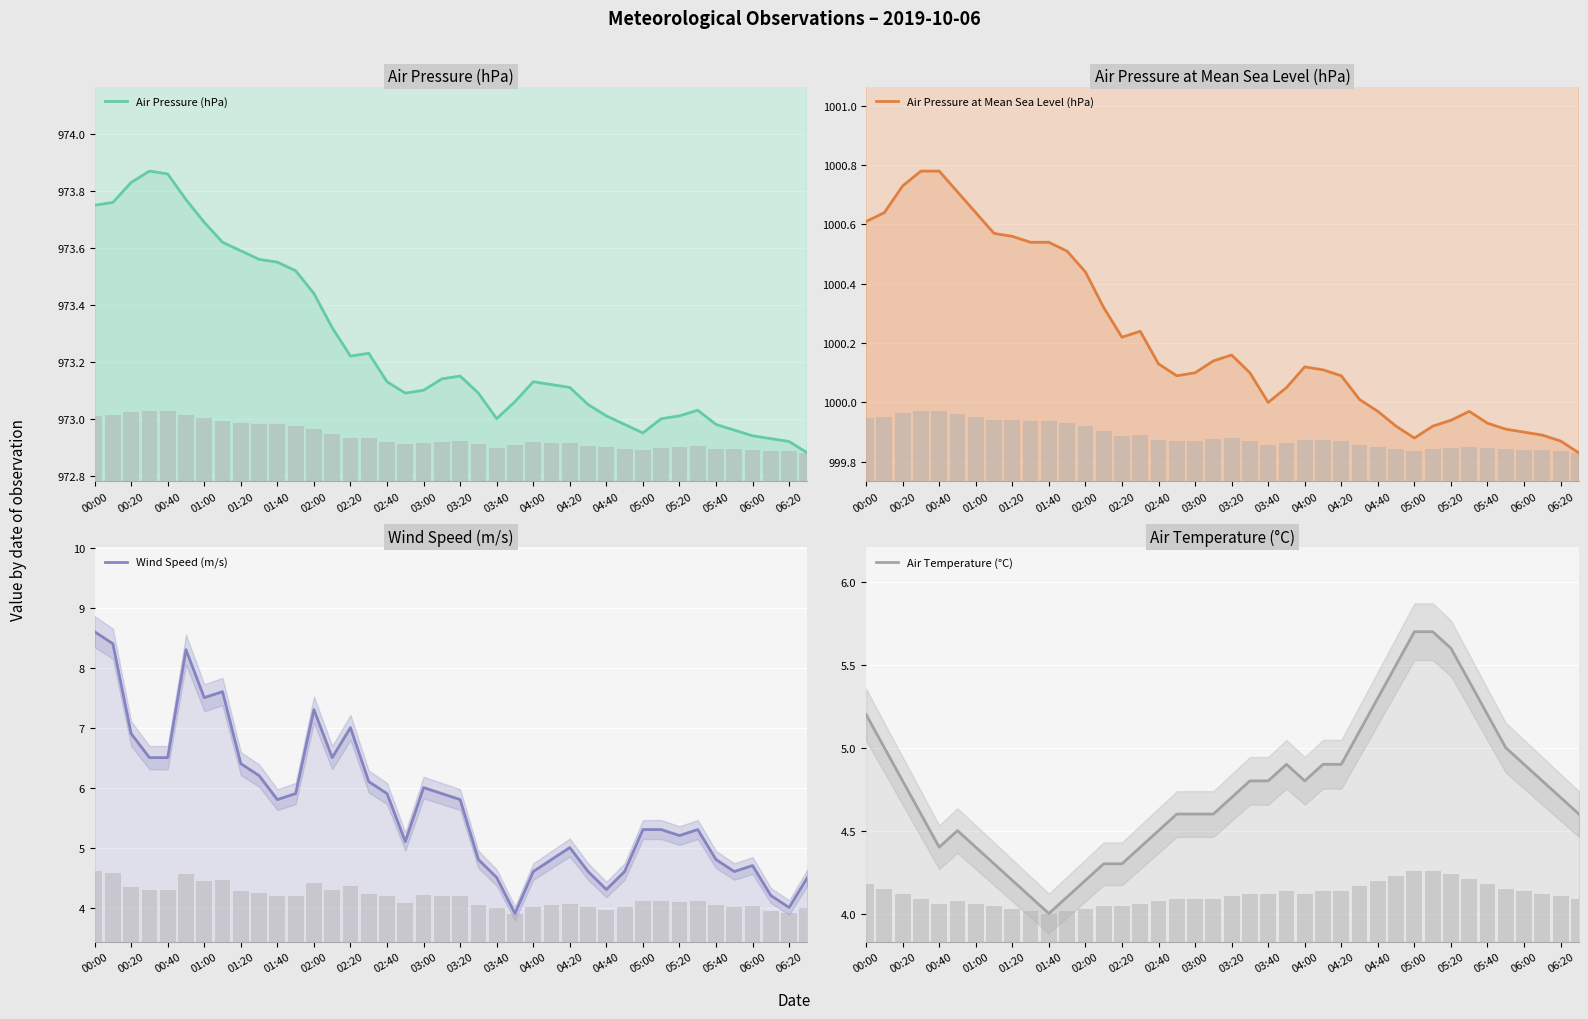

How many data points in Wind Speed (m/s) are less than 5?

14